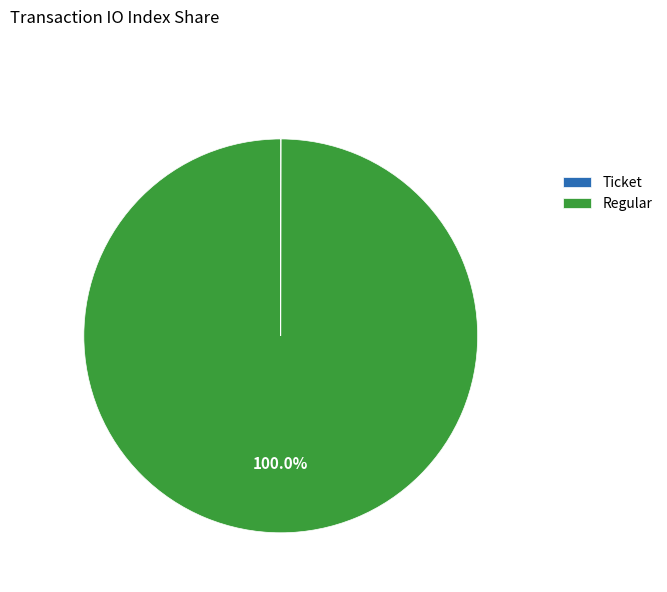

Does Regular represent more than half of the total?

Yes